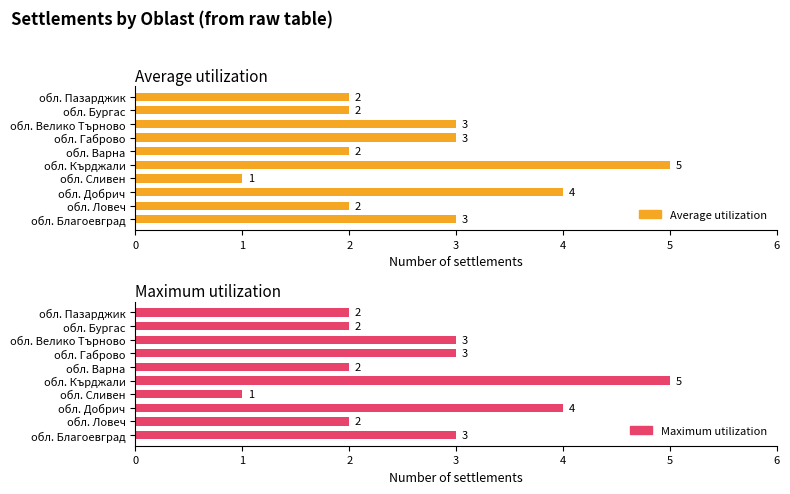

At обл. Велико Търново, list the series in order from largest to smallest.

Average utilization, Maximum utilization